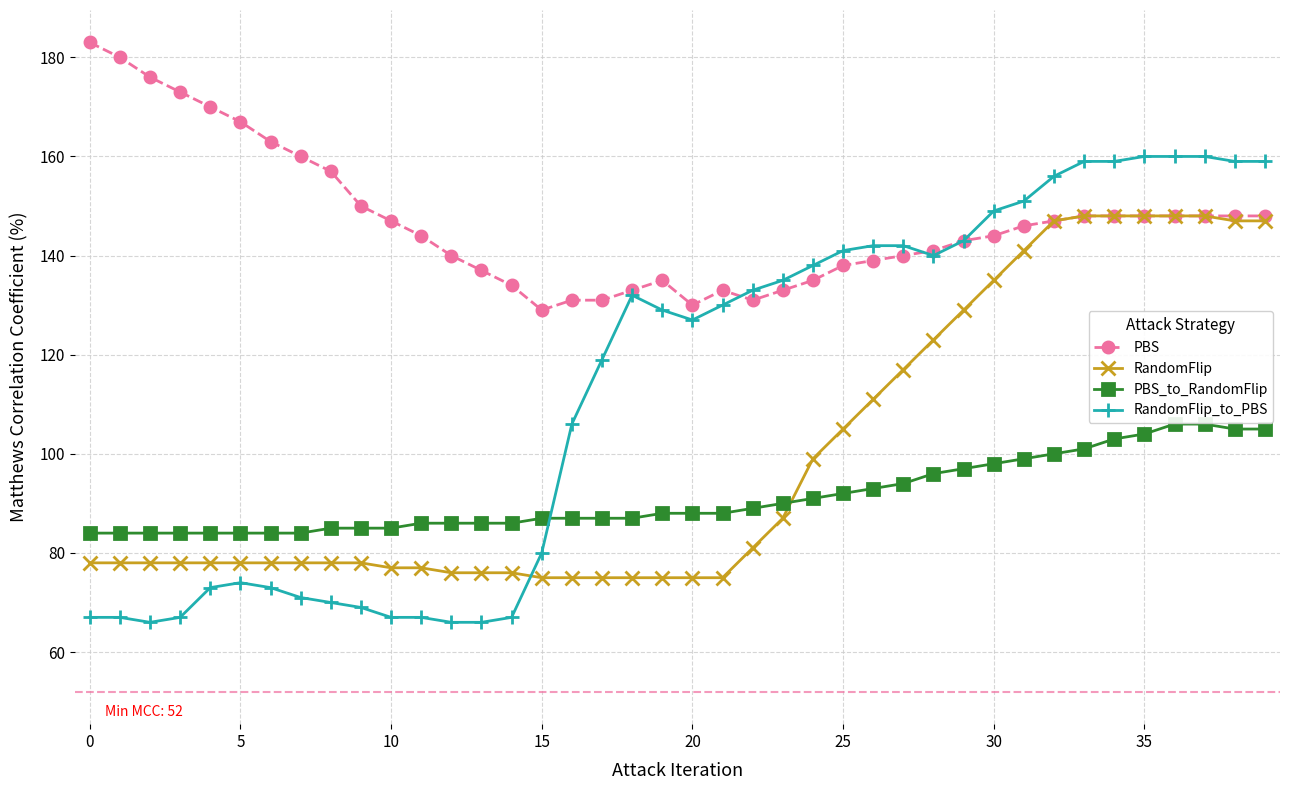

Which series has the largest total across all categories?

PBS